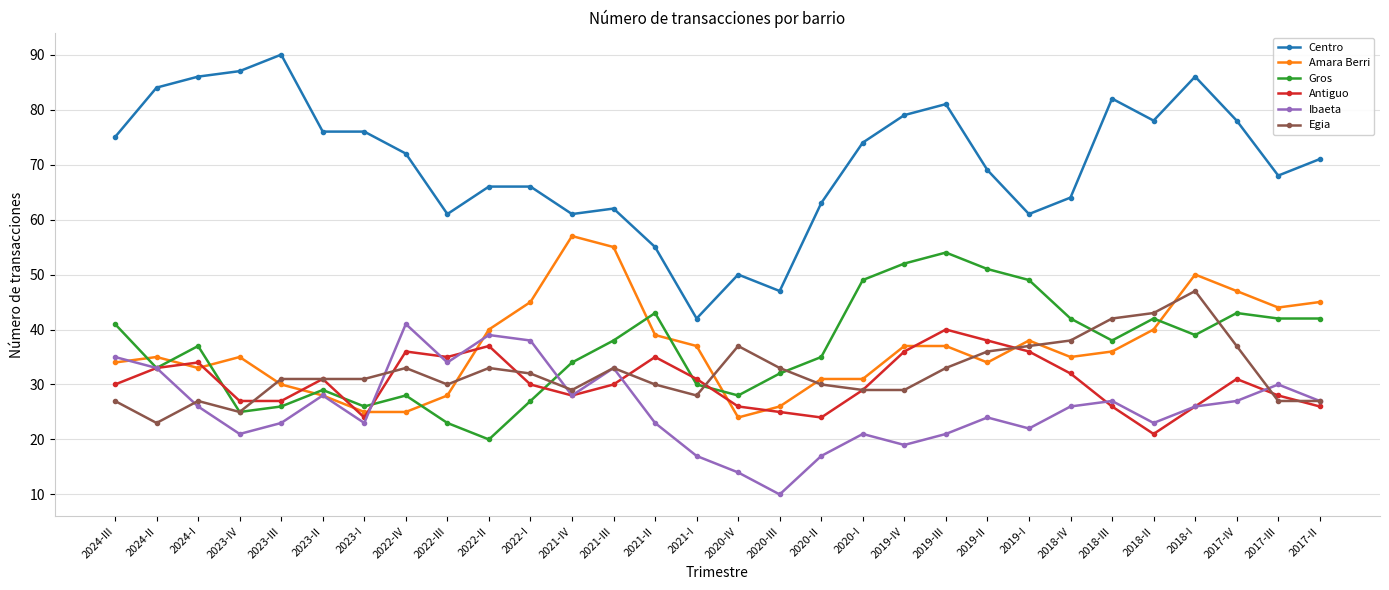

What is the maximum value shown in the chart?

90